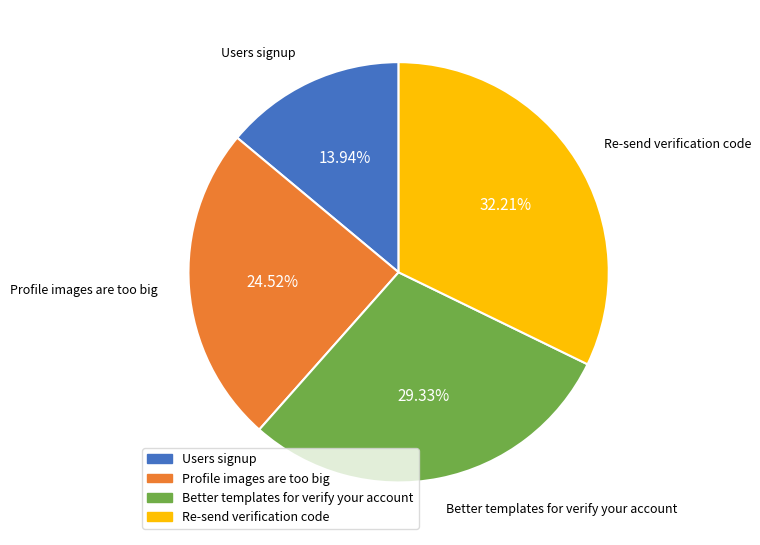

To the nearest percent, what percentage of the pie is Re-send verification code?

32%